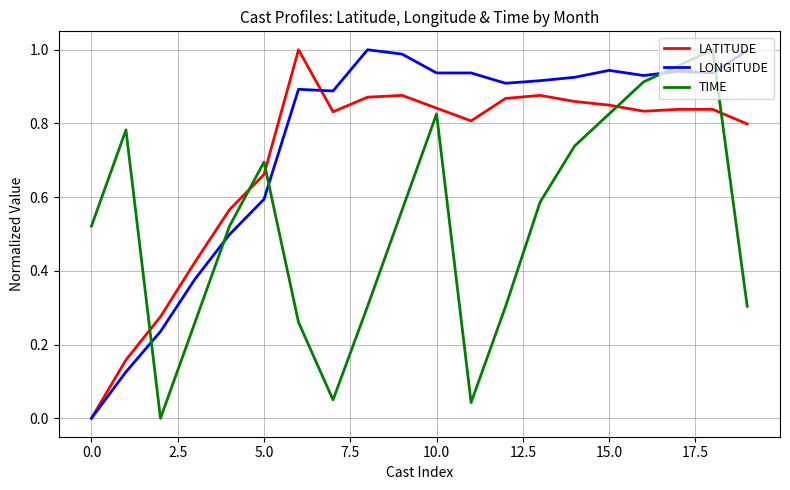

How many intersections are there between TIME and LONGITUDE?

5